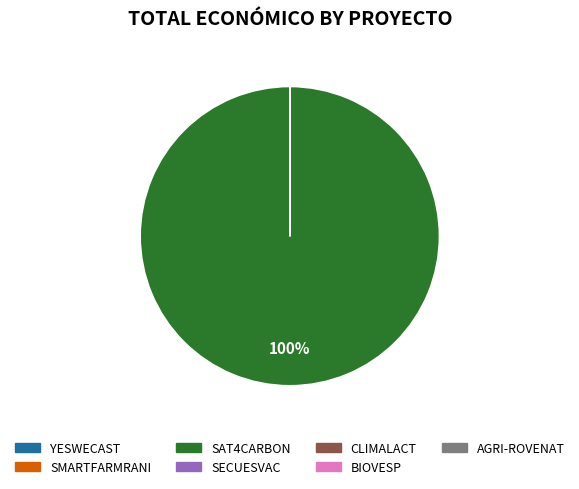

Is SAT4CARBON the majority of the pie?

Yes